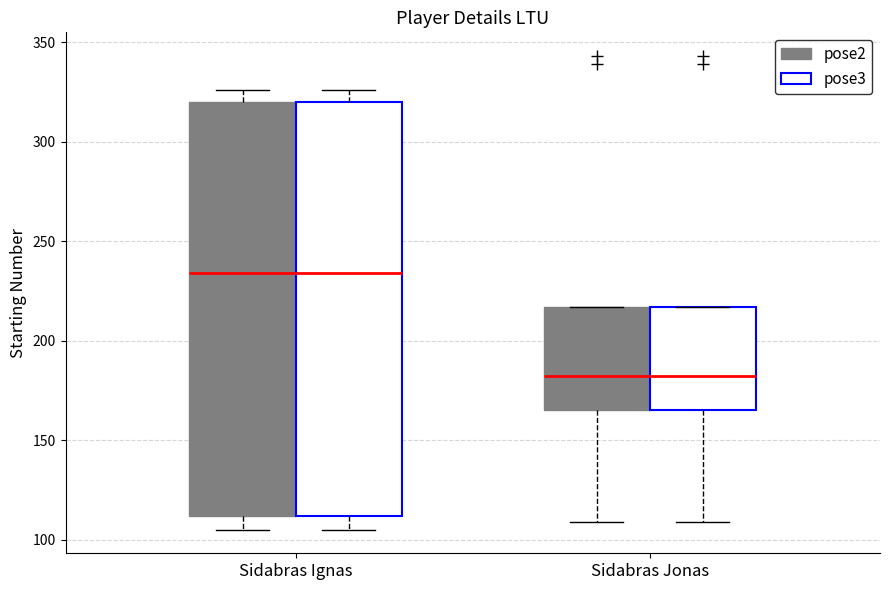

Reading left to right, transcribe this box plot: for each box, give where its median line is, the range the box spans, and where its two whiskers end, as read against the y-axis. The values are not printed on the chart, so give them approximately, as read against the axis.

Sidabras Ignas (pose2): median 235, box 110 to 320, whiskers 105 to 325
Sidabras Ignas (pose3): median 235, box 110 to 320, whiskers 105 to 325
Sidabras Jonas (pose2): median 180, box 165 to 215, whiskers 110 to 215
Sidabras Jonas (pose3): median 180, box 165 to 215, whiskers 110 to 215